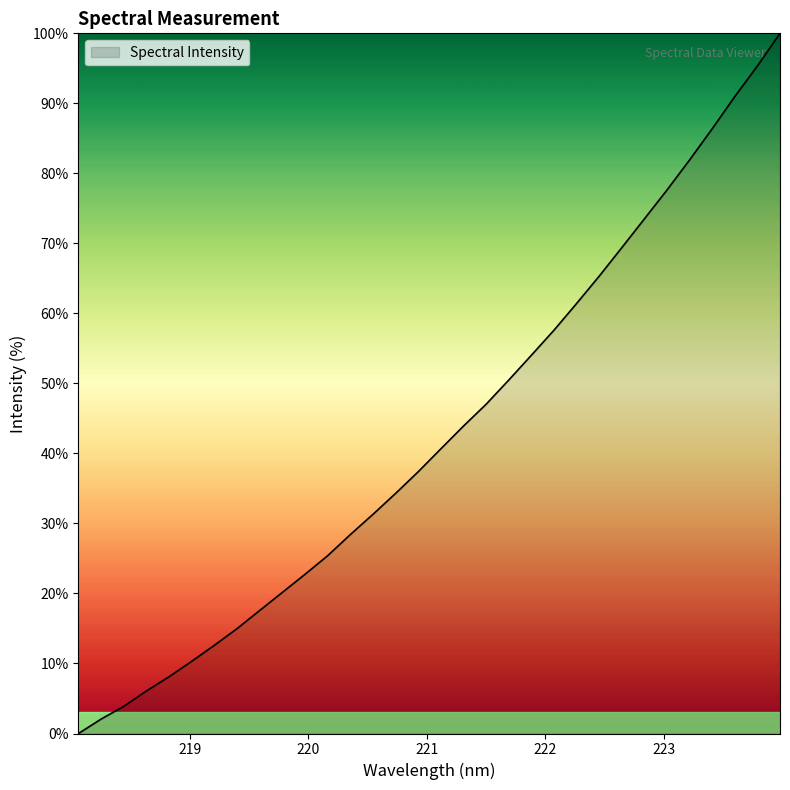

What is the greatest value displayed?

100.0